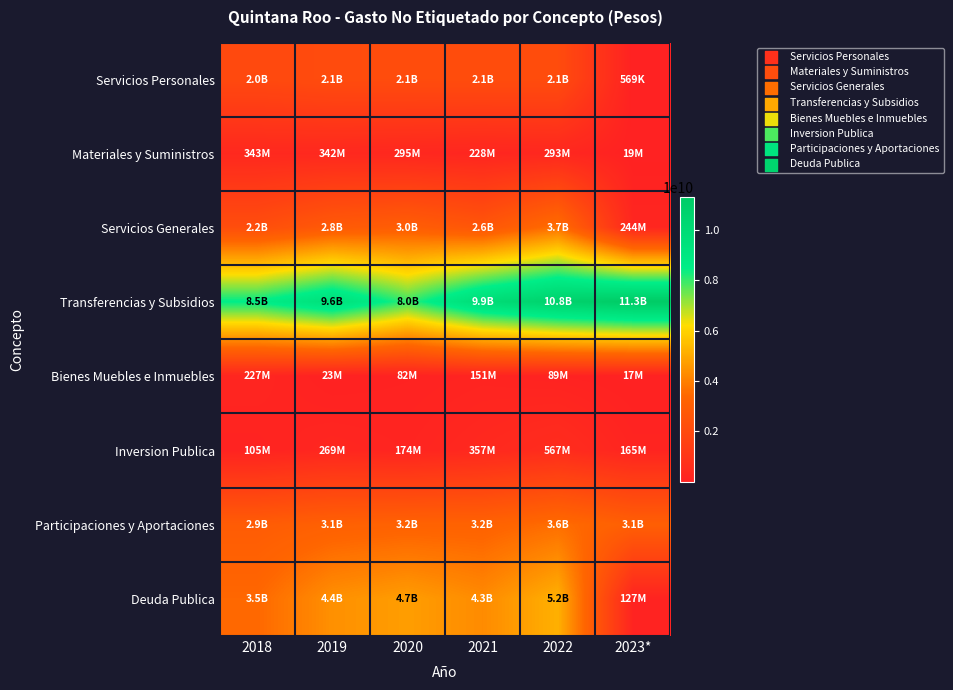

At which category does the chart reach its minimum across all series?

2023*